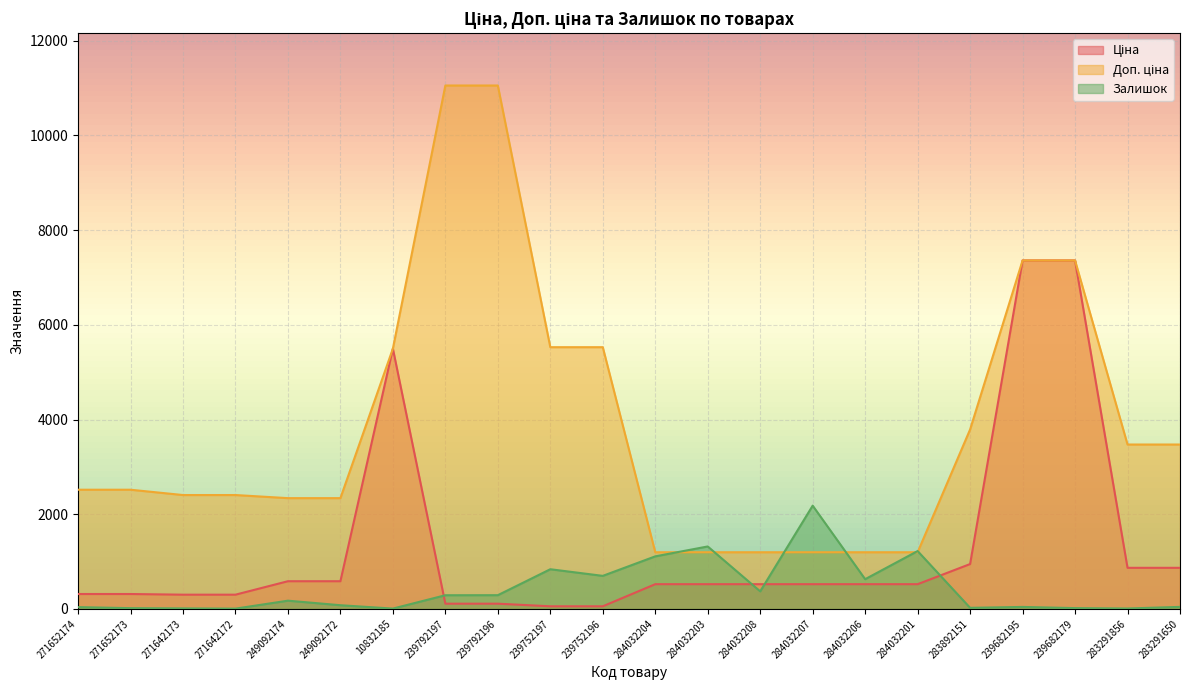

Reading left to right, what are all the values shown in this chart?

Ціна: 314.7	314.7	300.6	300.6	584.9	584.9	5497.3	110.5	110.5	55.3	55.3	522.2	522.2	522.2	522.2	522.2	522.2	947.6	7360.2	7360.2	868.0	868.0
Доп. ціна: 2517.5	2517.5	2405.2	2405.2	2339.7	2339.7	5497.3	11055.0	11055.0	5528.0	5528.0	1197.0	1197.0	1197.0	1197.0	1197.0	1197.0	3790.3	7360.2	7360.2	3472.1	3472.1
Залишок: 38.0	16.0	11.0	6.0	174.0	78.0	7.0	289.0	290.0	838.0	698.0	1110.0	1319.0	371.0	2181.0	628.0	1222.0	23.0	42.0	17.0	9.0	43.0